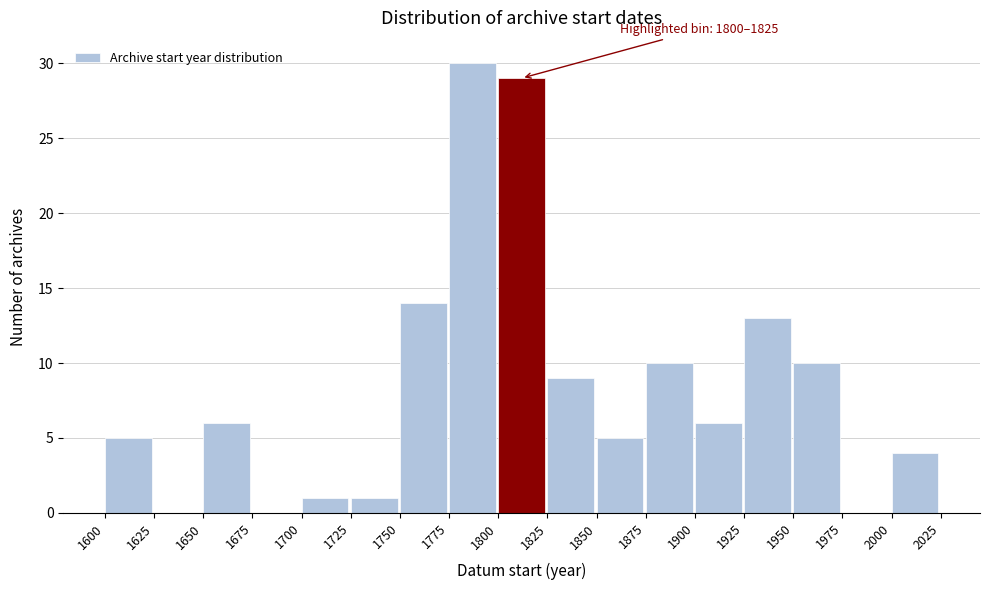

Which range on the x-axis has the tallest bar?

1775 to 1800